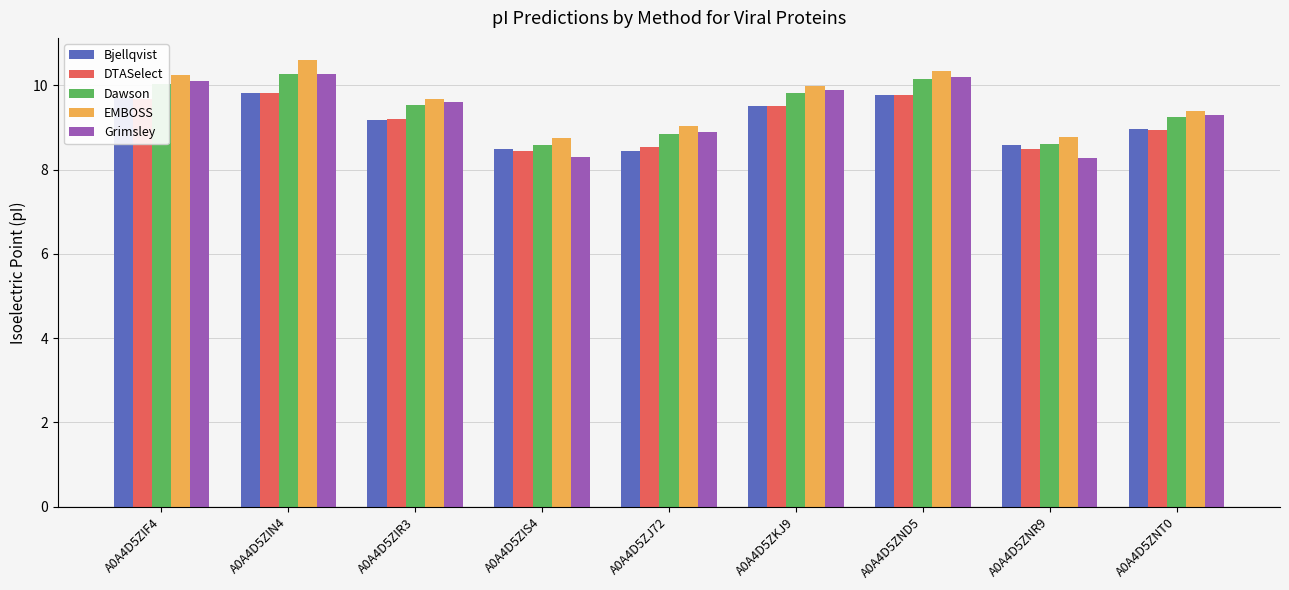

What is the label of the 7th bar from the right?

A0A4D5ZIR3